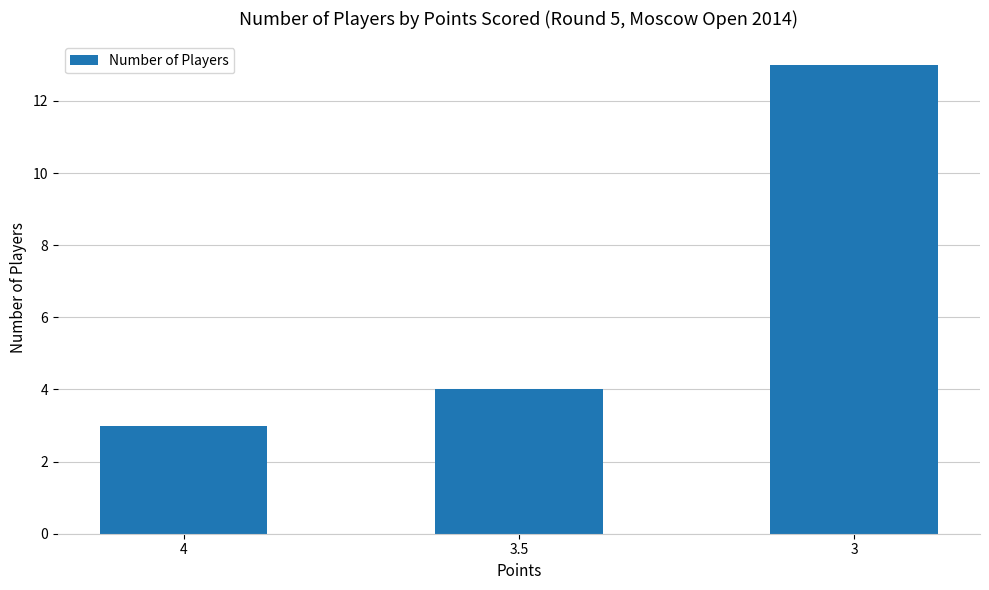

Reading right to left, what are all the values shown in this chart?

3=13	3.5=4	4=3